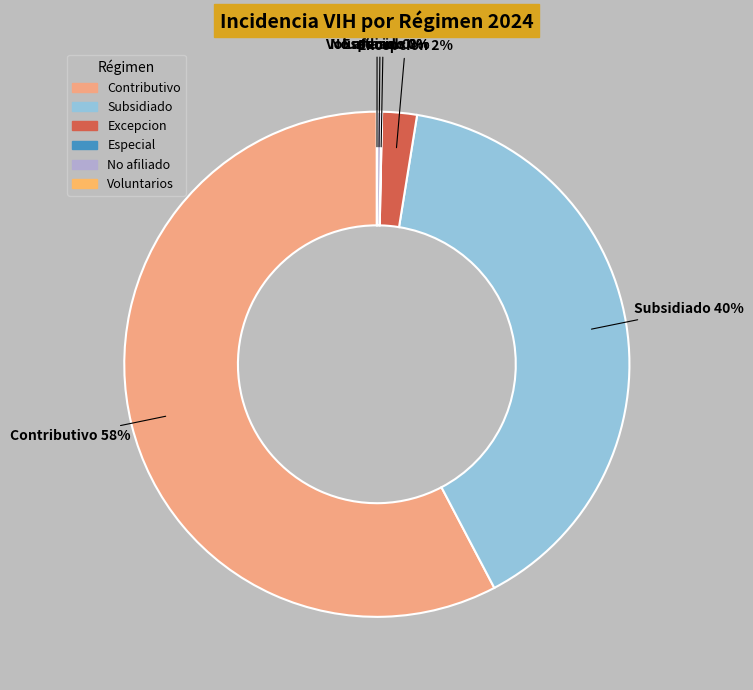

To the nearest percent, what is the difference between the largest and smallest slice percentages?

58%